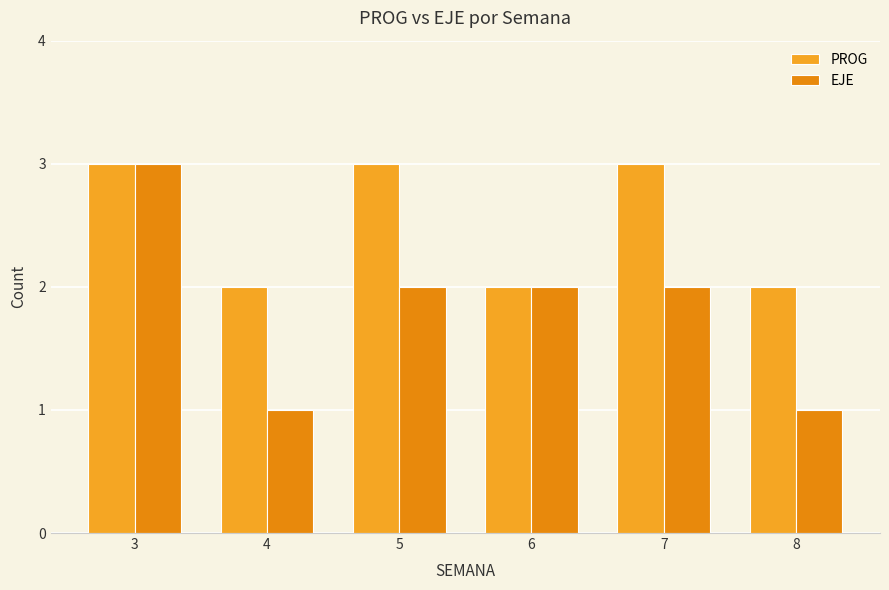

Which series has the largest range (max minus min)?

EJE